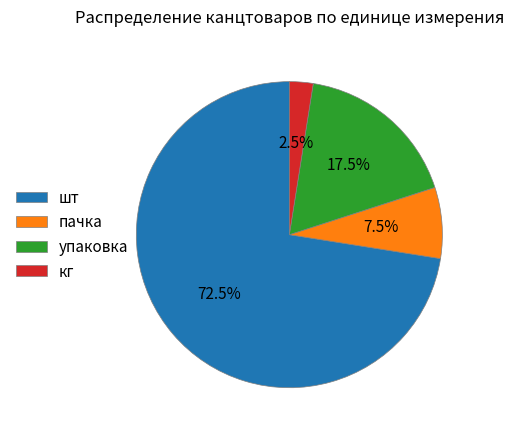

How many slices are in this pie chart?

4